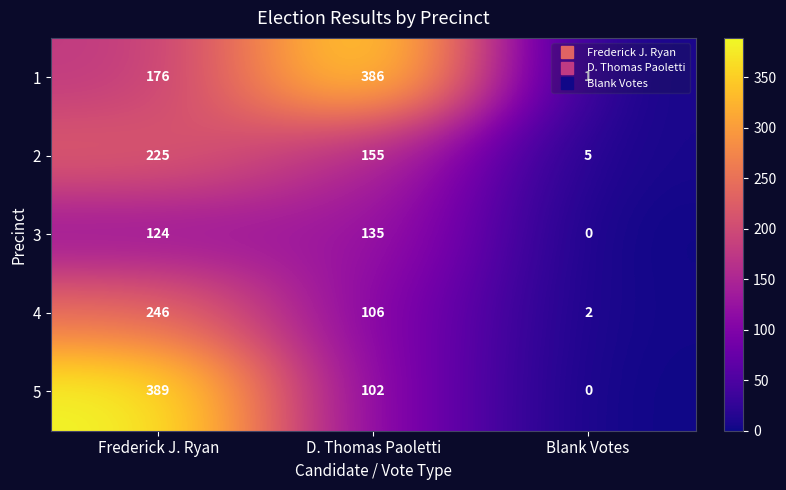

Where is 3 nearest to the value 67?

Frederick J. Ryan